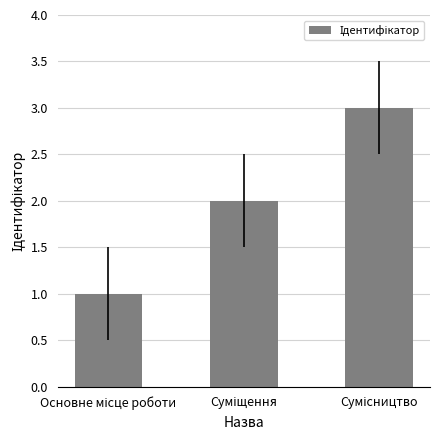

What is the maximum value shown in the chart?

3